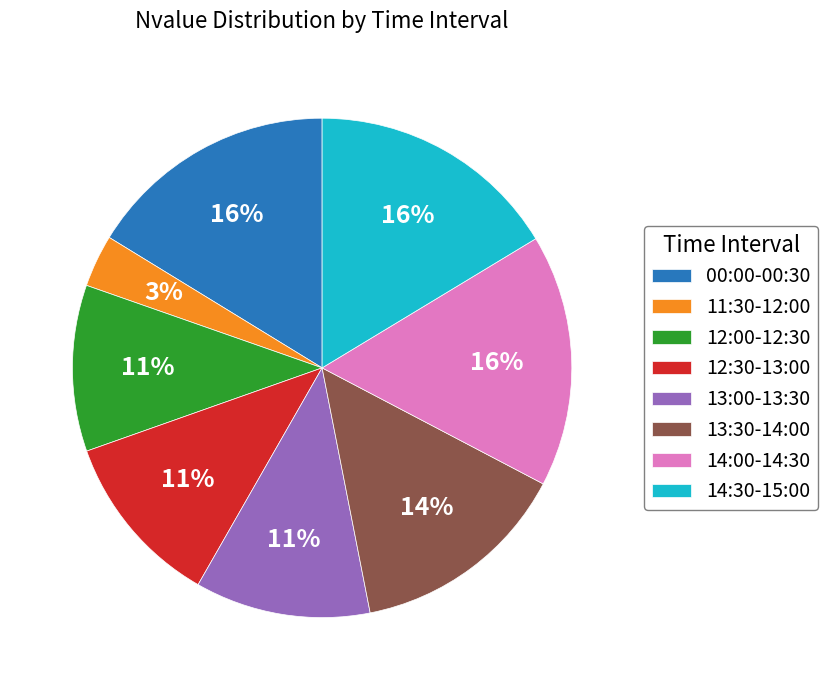

To the nearest percent, what is the difference between the 13:30-14:00 and 11:30-12:00 slice percentages?

11%